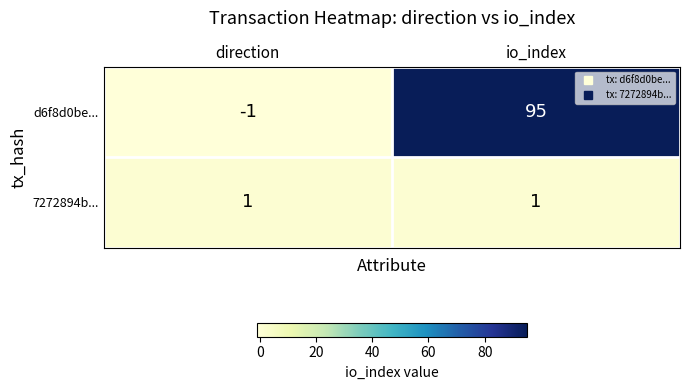

What is the total value across all series at io_index?

96